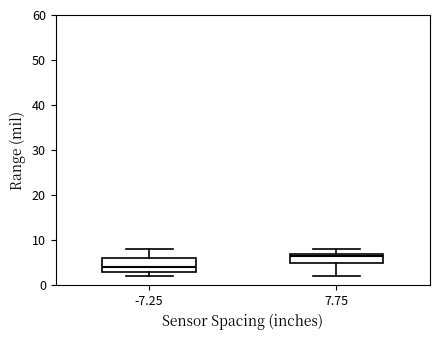

Where does the lower whisker of the box at x = 7.75 end on the y-axis? The values are not printed on the chart, so give them approximately, as read against the axis.

2